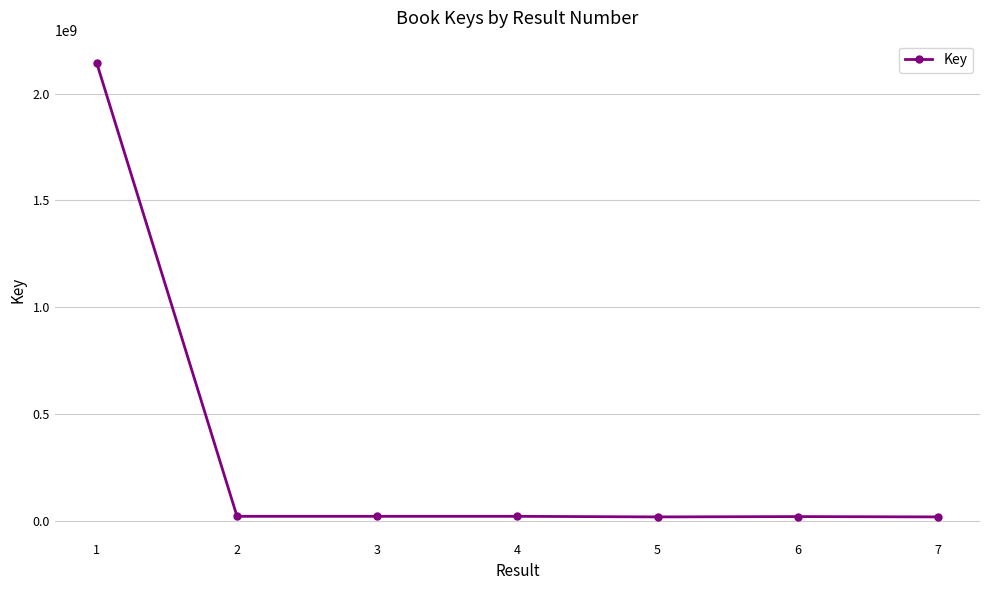

What value does the data have at 5?

20484897